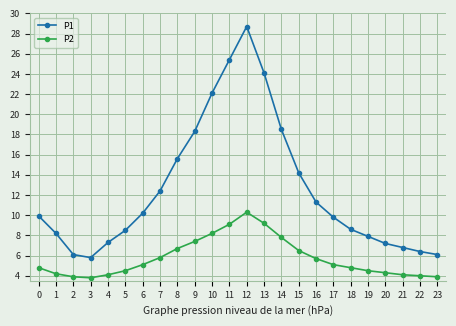

True or false: P1 and P2 intersect in this chart.

False